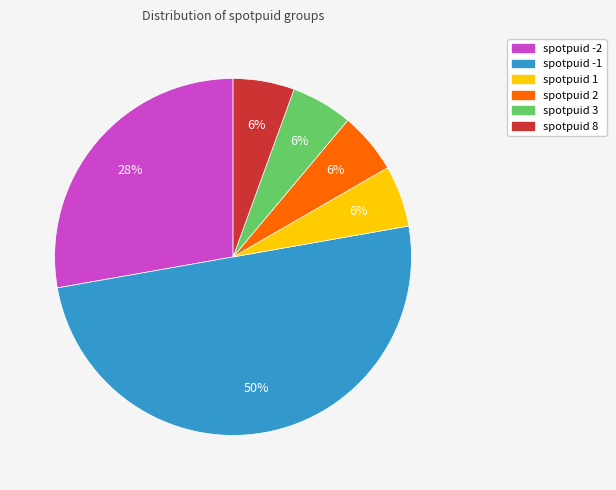

To the nearest percent, what is the average slice percentage?

17%